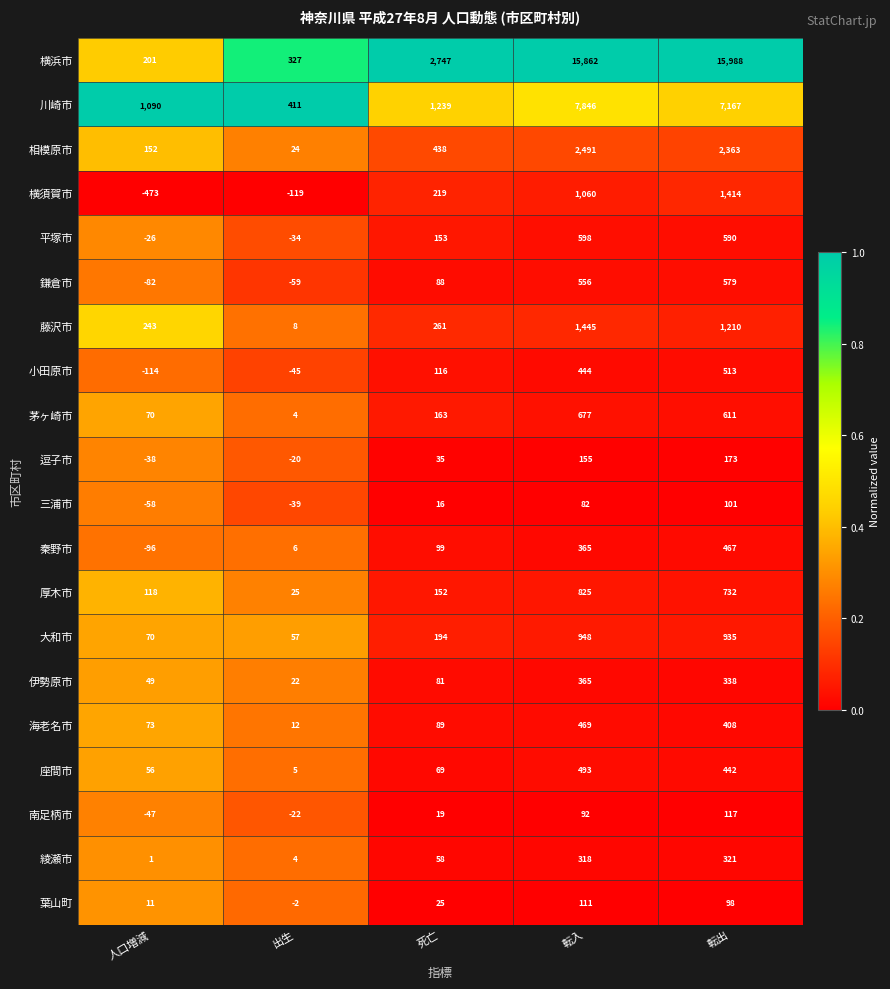

What is the sum of all 茅ヶ崎市 values?

1525